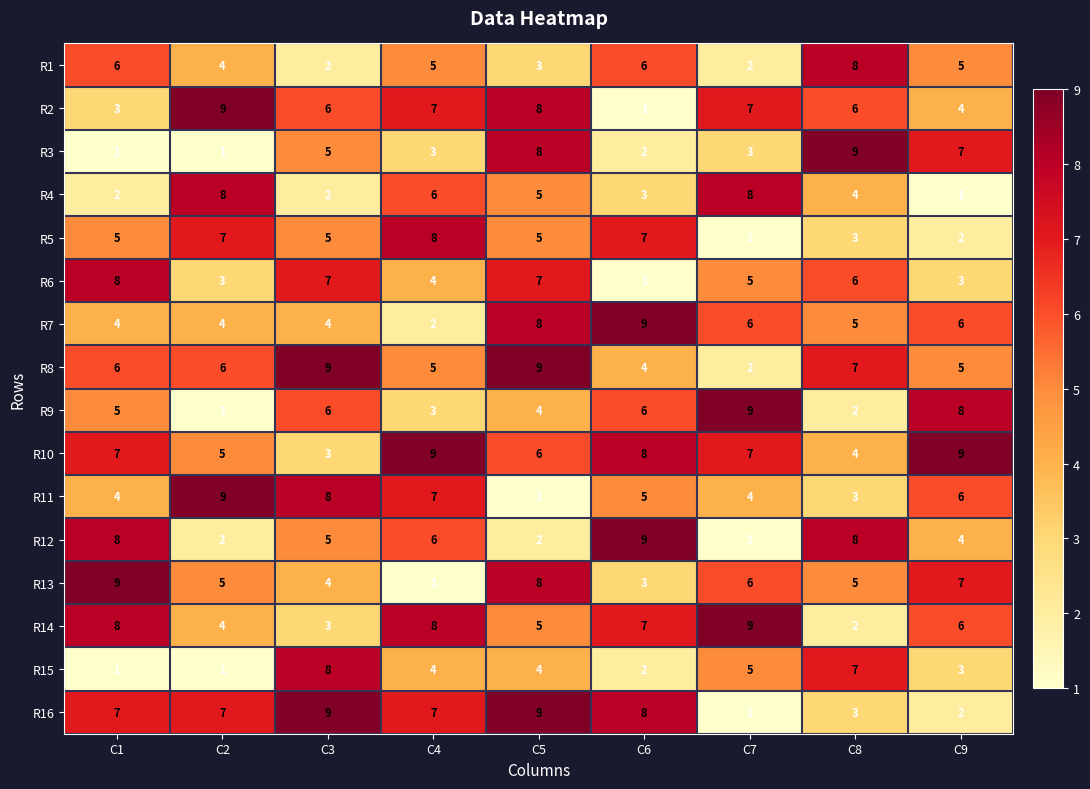

Which series has the largest total across all categories?

R10